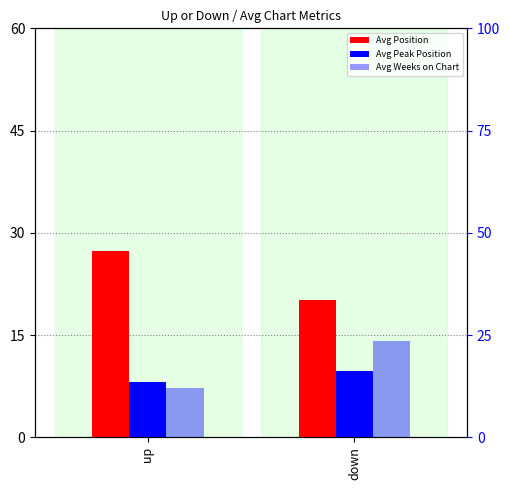

True or false: Avg Position has a value of 8.9 at down.

False